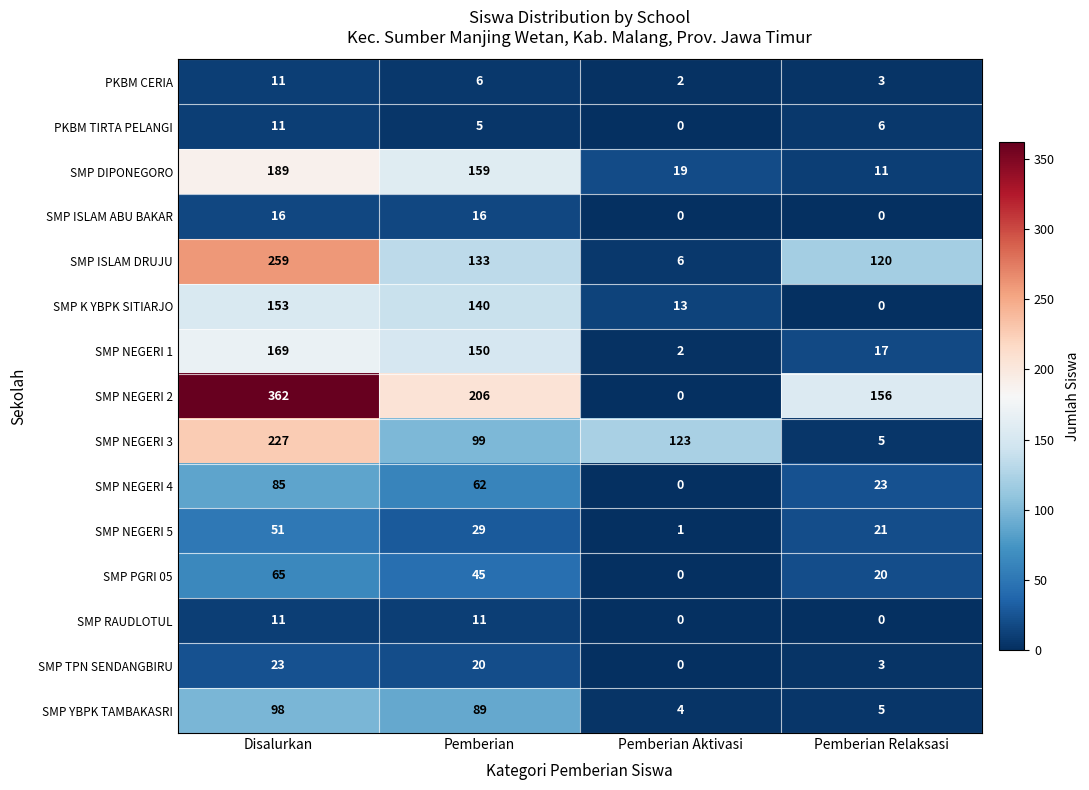

What is the difference between the second highest and second lowest values in the PKBM CERIA series?

3